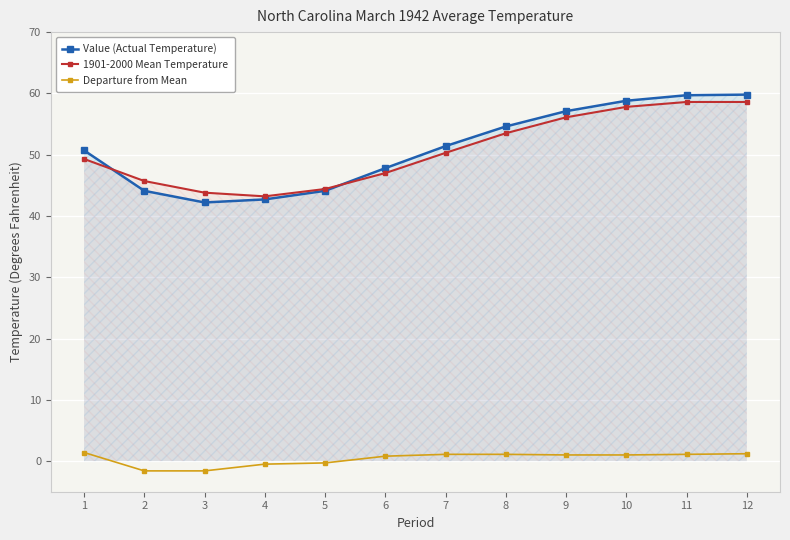

What is the value of the Value (Actual Temperature) point at the 1st from the left?

50.7